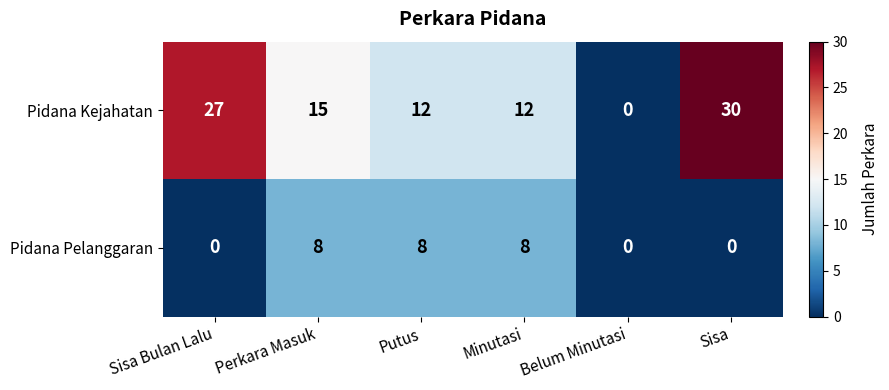

True or false: Pidana Kejahatan has a value of 15 at Sisa.

False